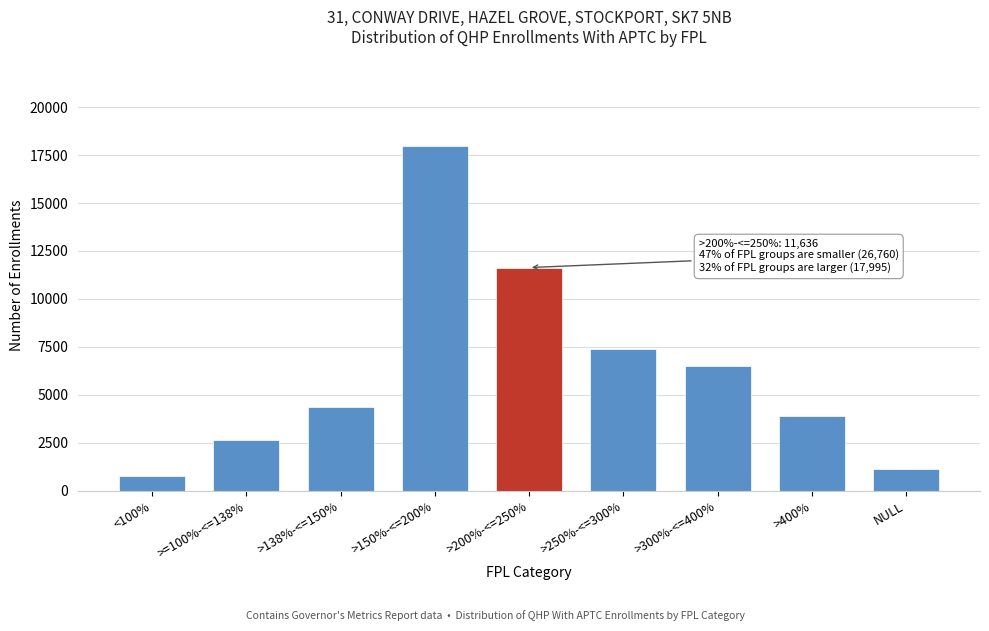

Reading left to right, what are all the values shown in this chart?

775	2640	4375	17995	11636	7411	6502	3915	1142